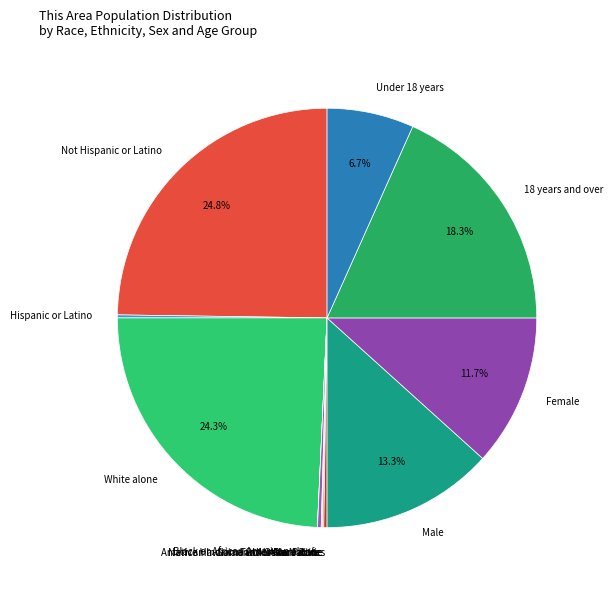

Does White alone account for over 50% of the chart?

No